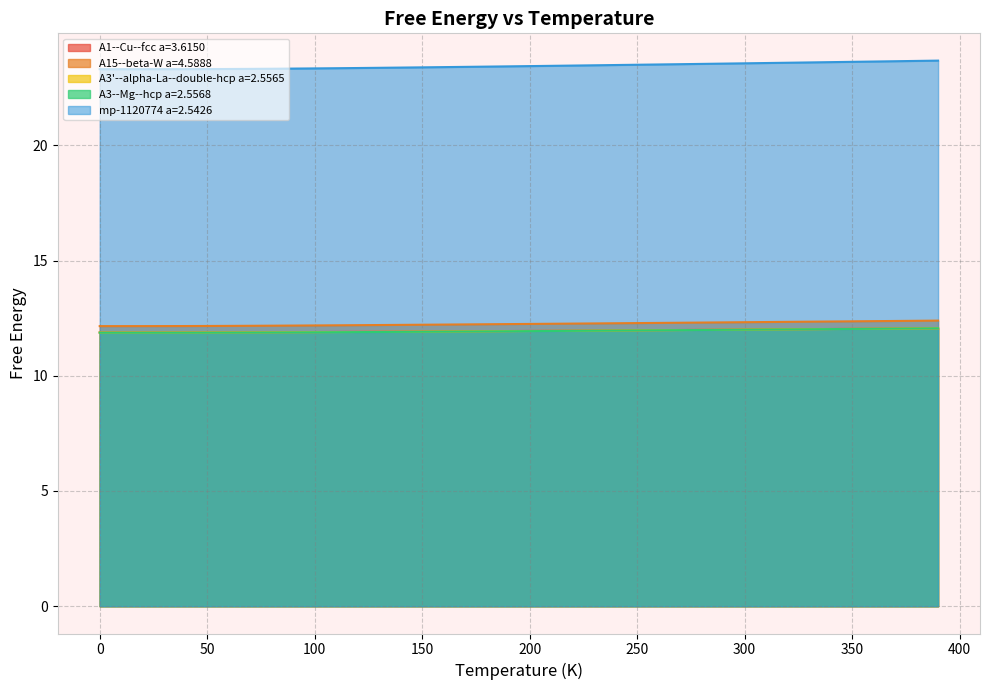

What is the label of the 21st point from the right?

190.0